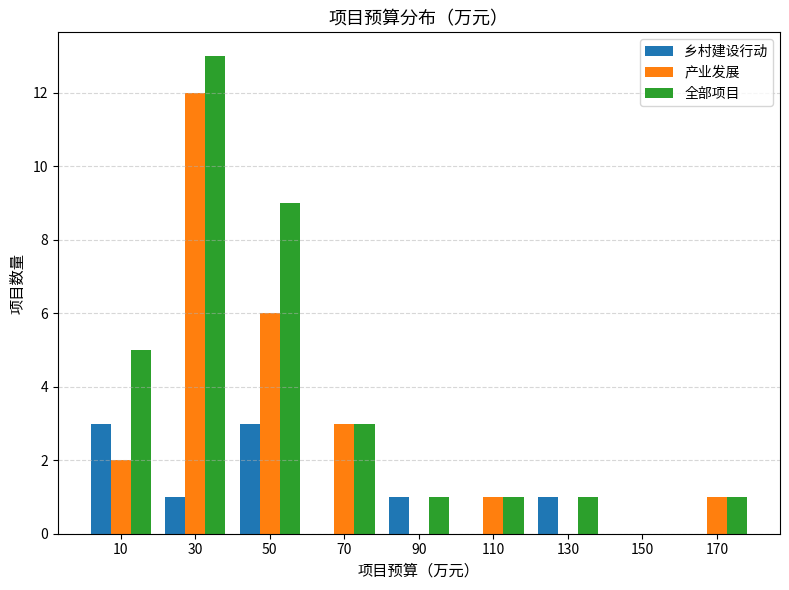

Reading left to right, transcribe this chart: for each range on the x-axis, give the height of each series' bar. The values are not printed on the chart, so give them approximately, as read against the axis.

0 to 20: 乡村建设行动=3	产业发展=2	全部项目=5
20 to 40: 乡村建设行动=1	产业发展=12	全部项目=13
40 to 60: 乡村建设行动=3	产业发展=6	全部项目=9
60 to 80: 乡村建设行动=0	产业发展=3	全部项目=3
80 to 100: 乡村建设行动=1	产业发展=0	全部项目=1
100 to 120: 乡村建设行动=0	产业发展=1	全部项目=1
120 to 140: 乡村建设行动=1	产业发展=0	全部项目=1
140 to 160: 乡村建设行动=0	产业发展=0	全部项目=0
160 to 180: 乡村建设行动=0	产业发展=1	全部项目=1